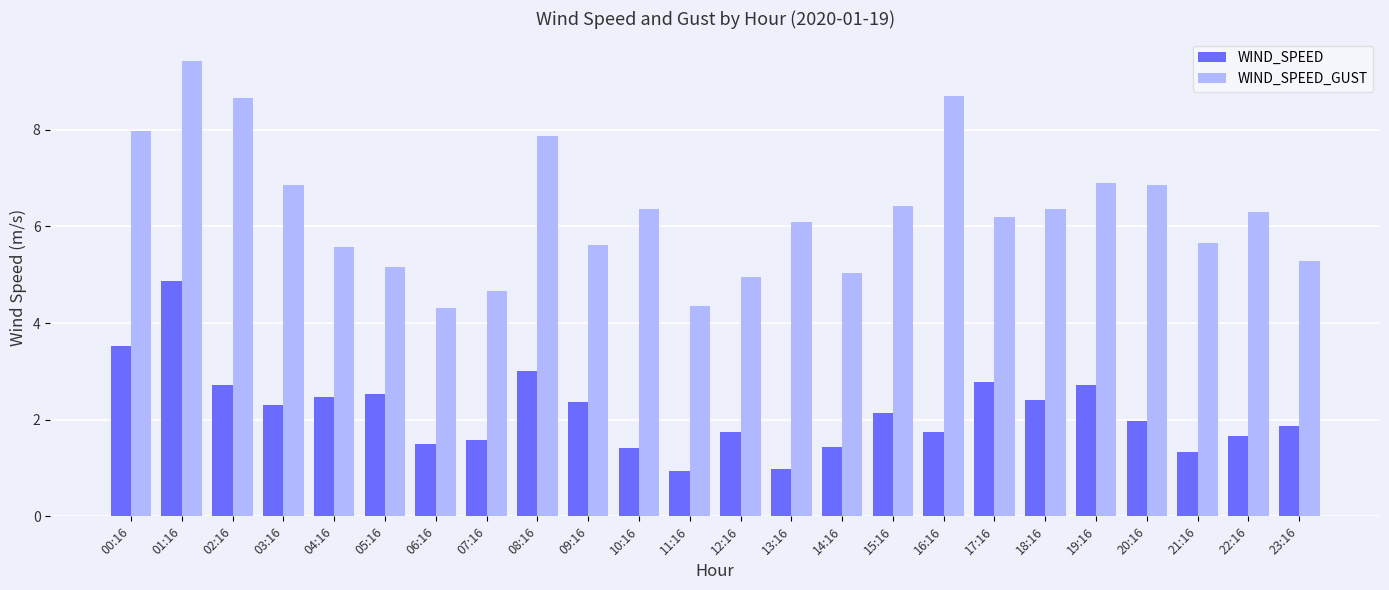

The WIND_SPEED_GUST series shows 3.1 at 07:16. True or false?

False